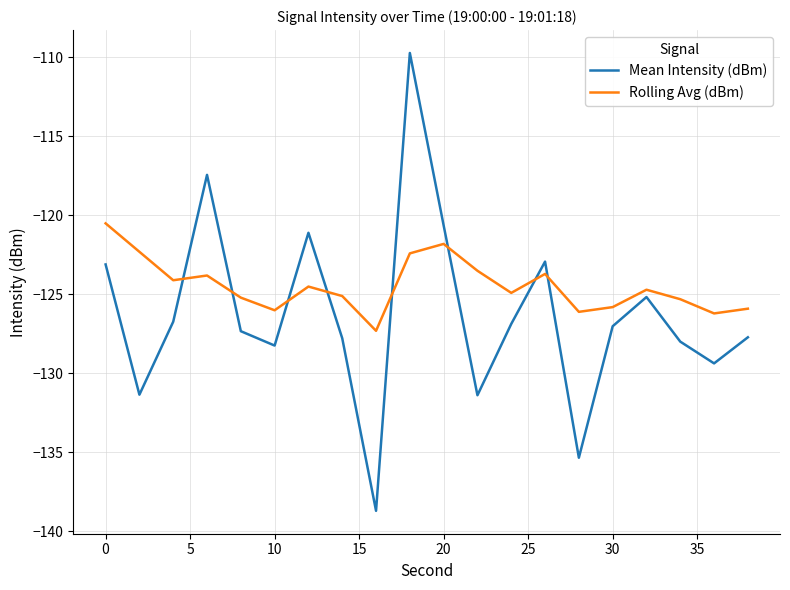

Which series has the largest range (max minus min)?

Mean Intensity (dBm)